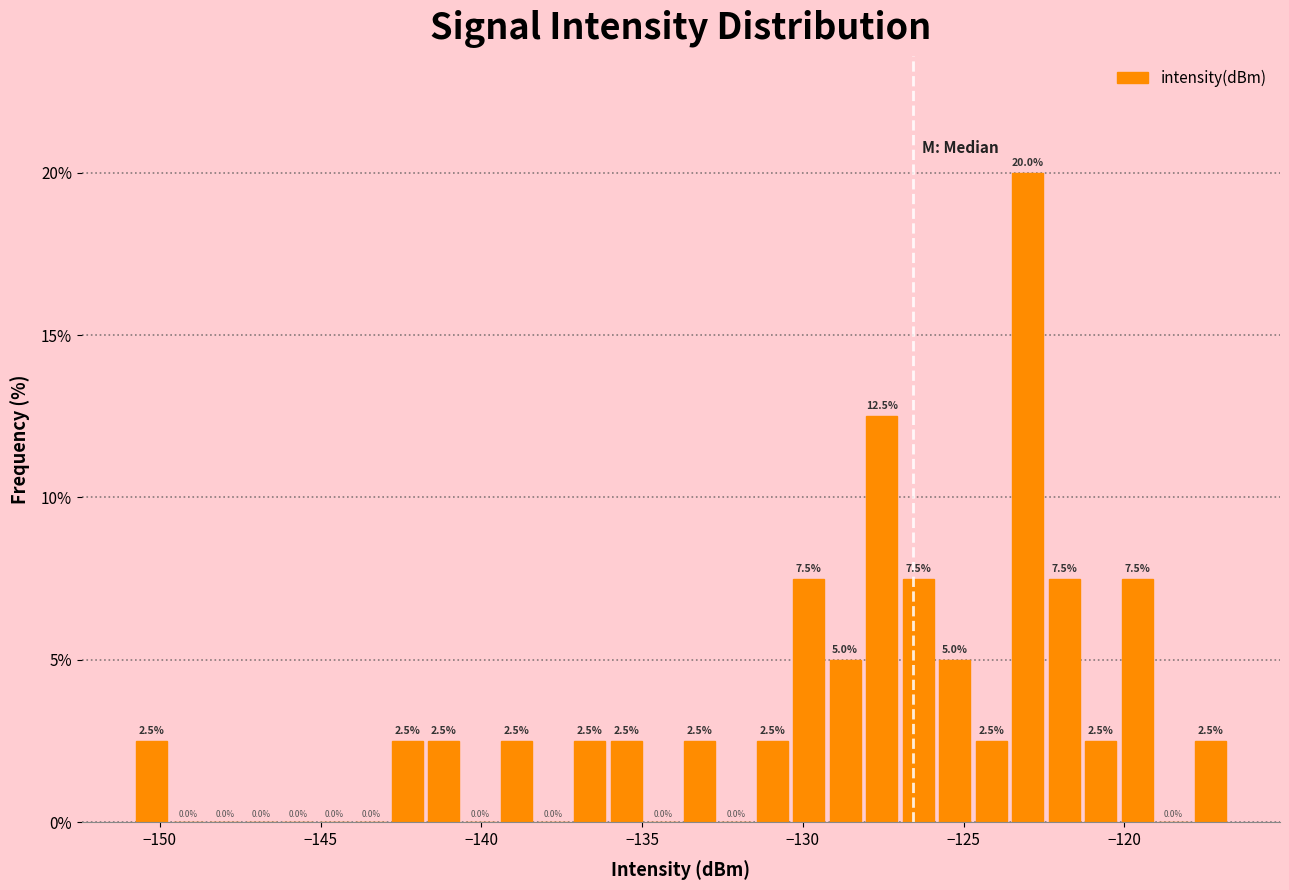

Around what value on the x-axis is the tallest bar? Give the approximate position of its centre, as read against the axis.

-123.0